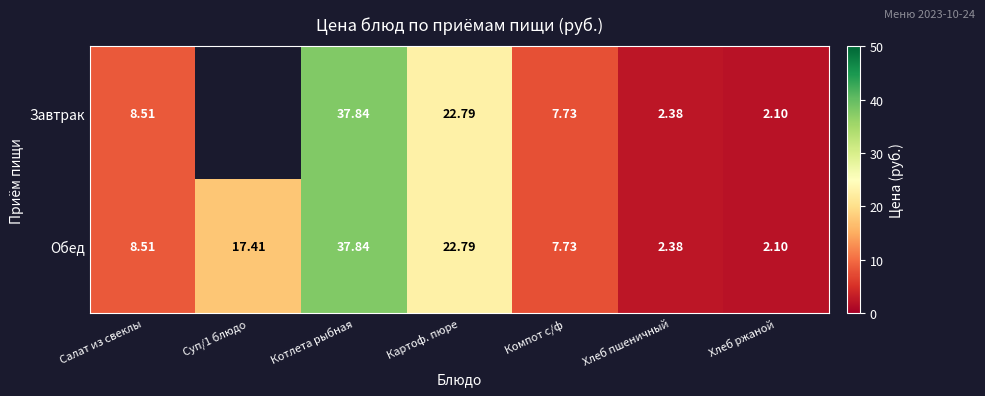

Which category has the lowest value in the Обед series?

Хлеб ржаной